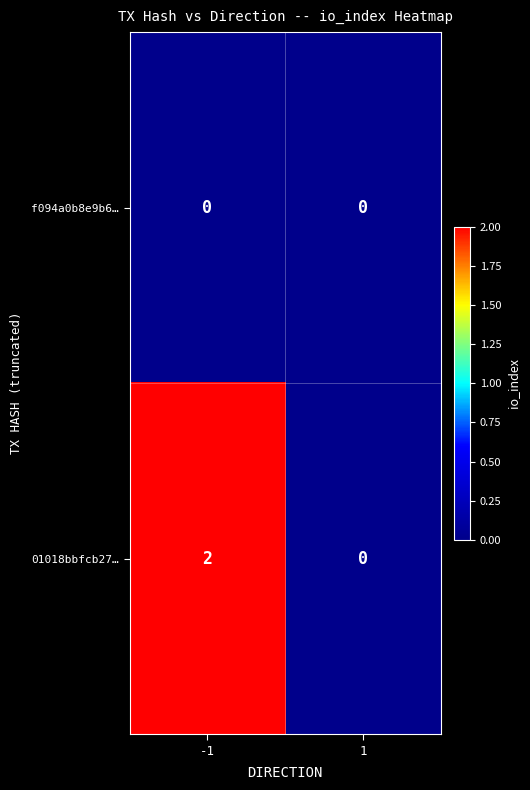

List the series in order of their peak value, lowest first.

f094a0b8e9b6…, 01018bbfcb27…